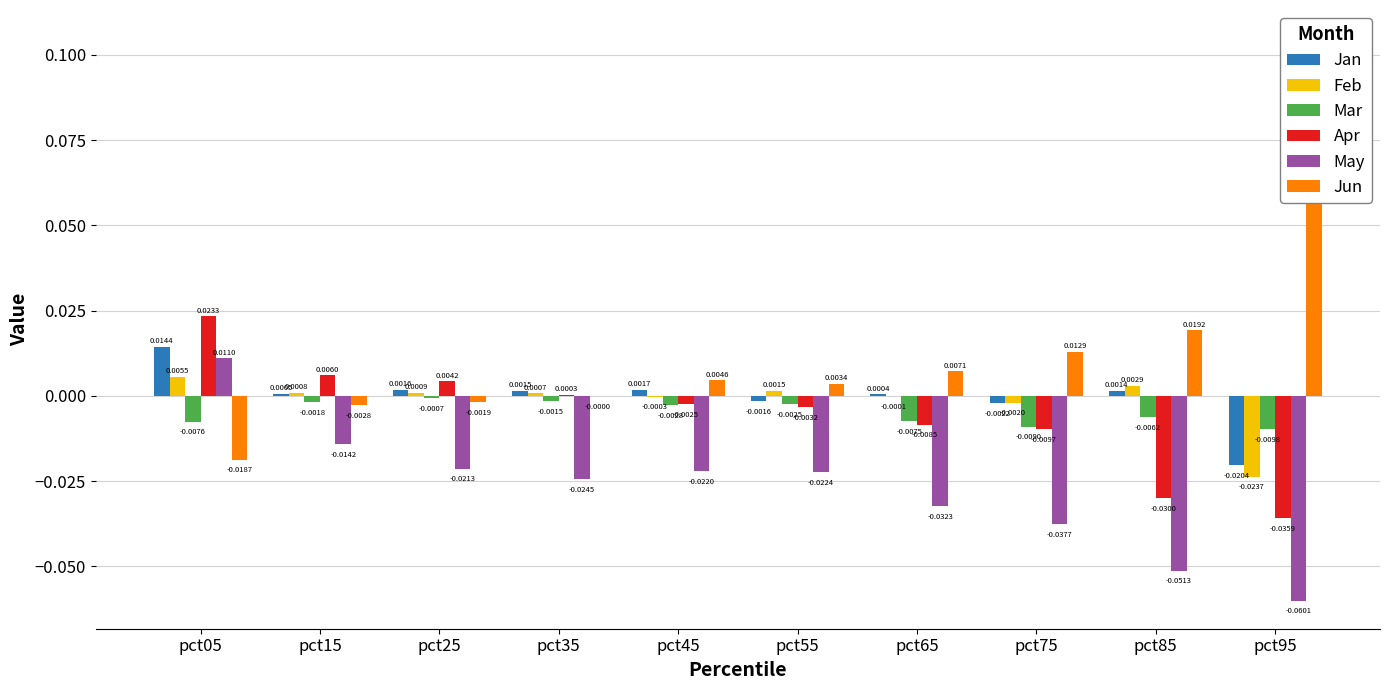

At which label does Apr reach its peak?

pct05